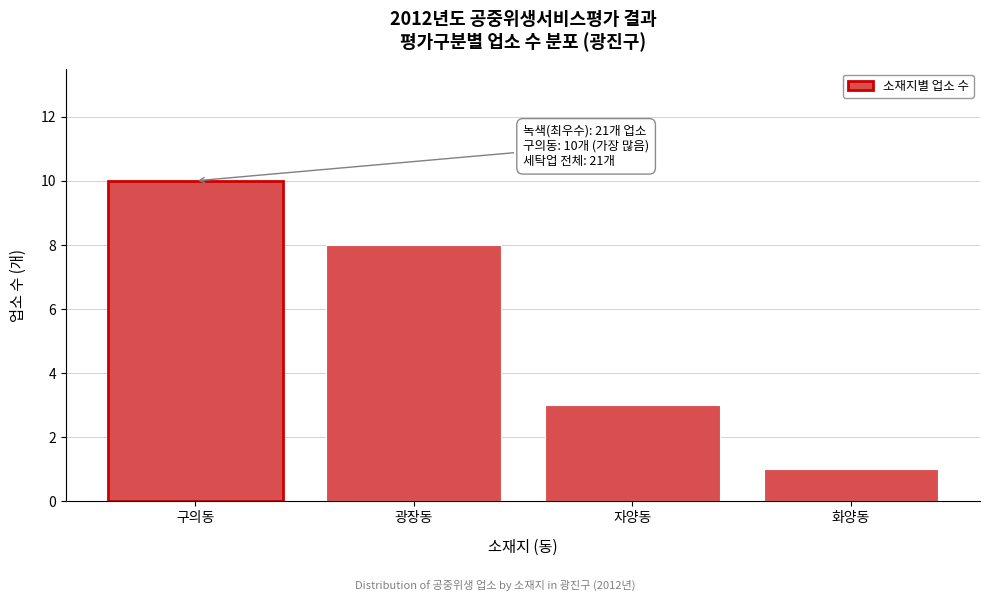

Reading left to right, what are all the values shown in this chart?

10	8	3	1